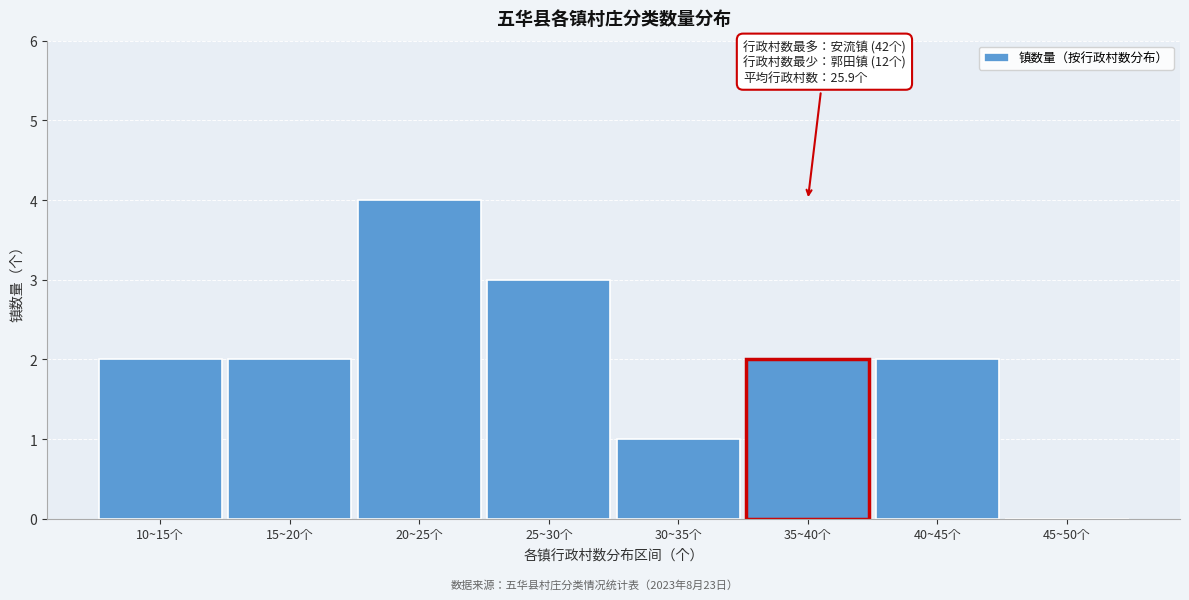

Reading right to left, list all the values displayed in this chart.

45~50个=0	40~45个=2	35~40个=2	30~35个=1	25~30个=3	20~25个=4	15~20个=2	10~15个=2